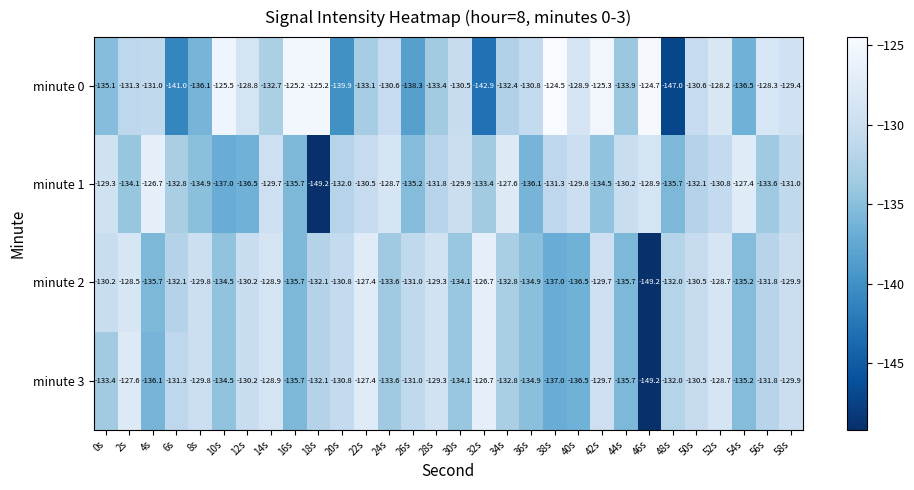

What is the smallest value displayed?

-149.2